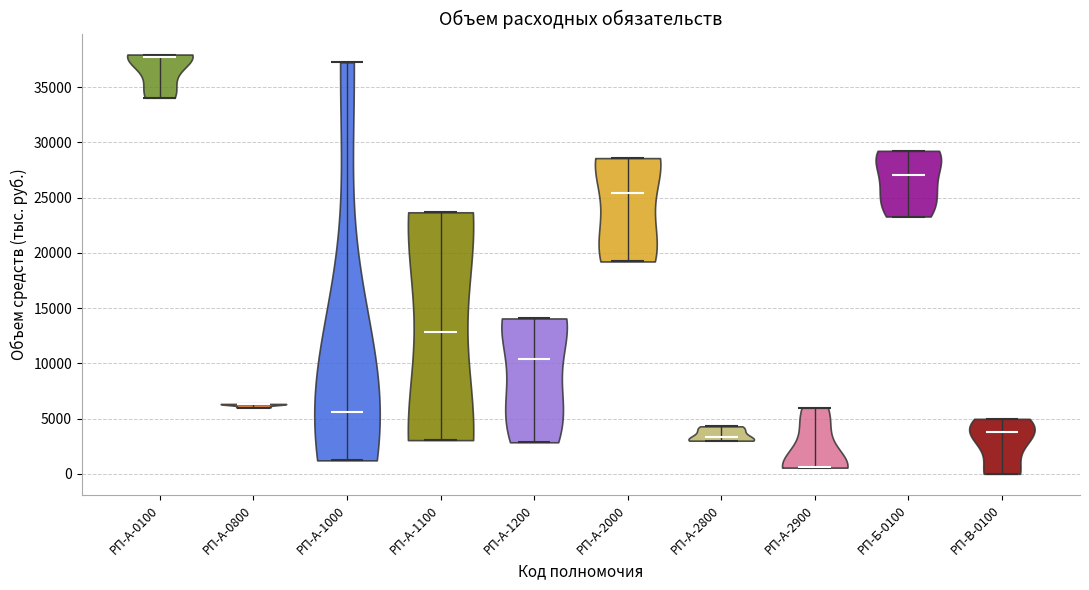

Reading left to right, read every violin against the y-axis: where its median line is, and the lowest and highest points it reaches. The values are not printed on the chart, so give them approximately, as read against the axis.

РП-А-0100: median line 37500, lowest point 34000, highest point 38000
РП-А-0800: median line 6500, lowest point 6000, highest point 6500
РП-А-1000: median line 5500, lowest point 1000, highest point 37500
РП-А-1100: median line 13000, lowest point 3000, highest point 23500
РП-А-1200: median line 10500, lowest point 3000, highest point 14000
РП-А-2000: median line 25500, lowest point 19000, highest point 28500
РП-А-2800: median line 3500, lowest point 3000, highest point 4500
РП-А-2900: median line 500, lowest point 500, highest point 6000
РП-Б-0100: median line 27000, lowest point 23500, highest point 29000
РП-В-0100: median line 4000, lowest point 0, highest point 5000